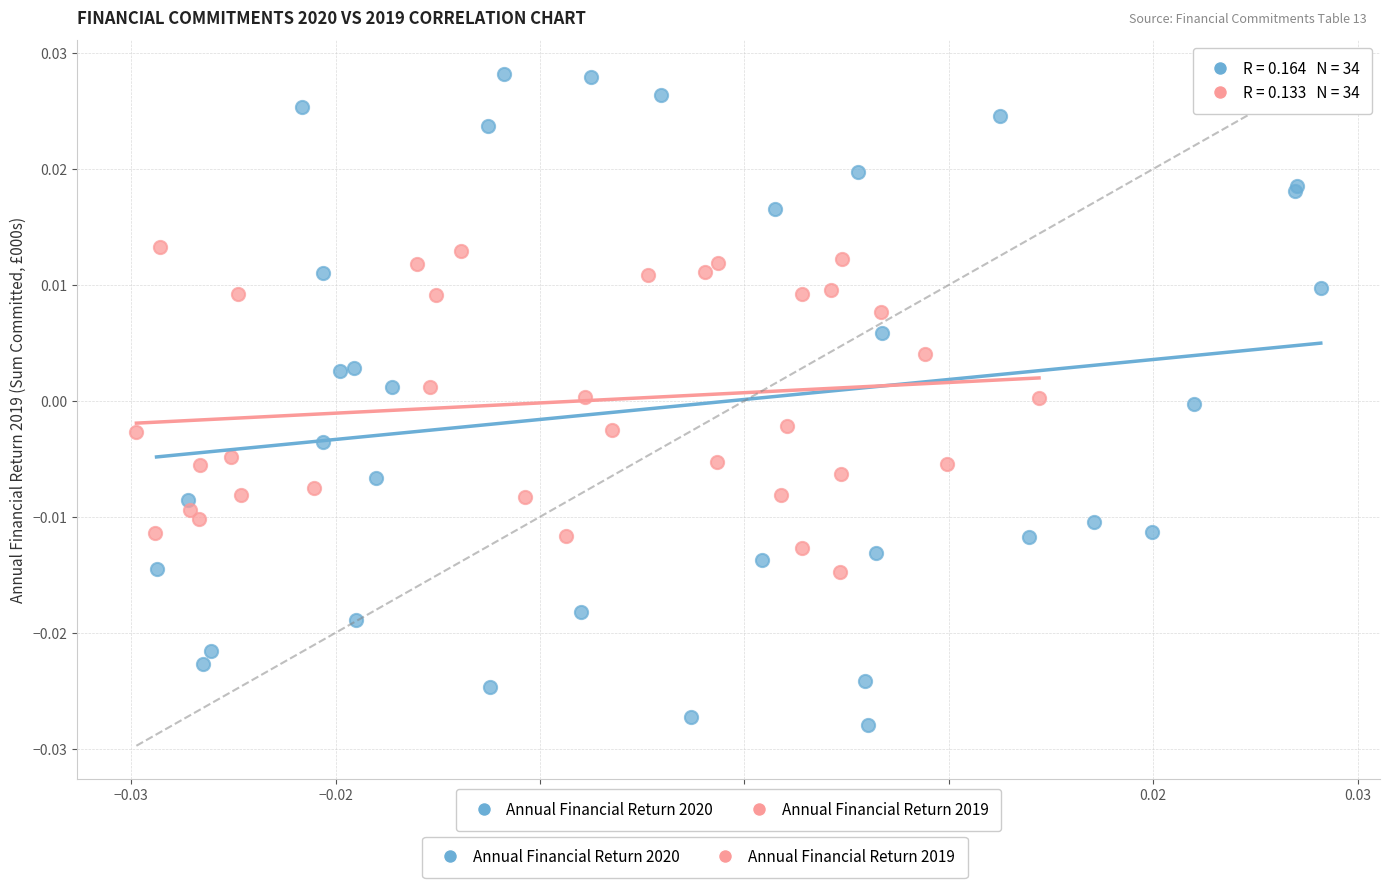

Which series reaches the minimum Y coordinate?

Annual Financial Return 2020